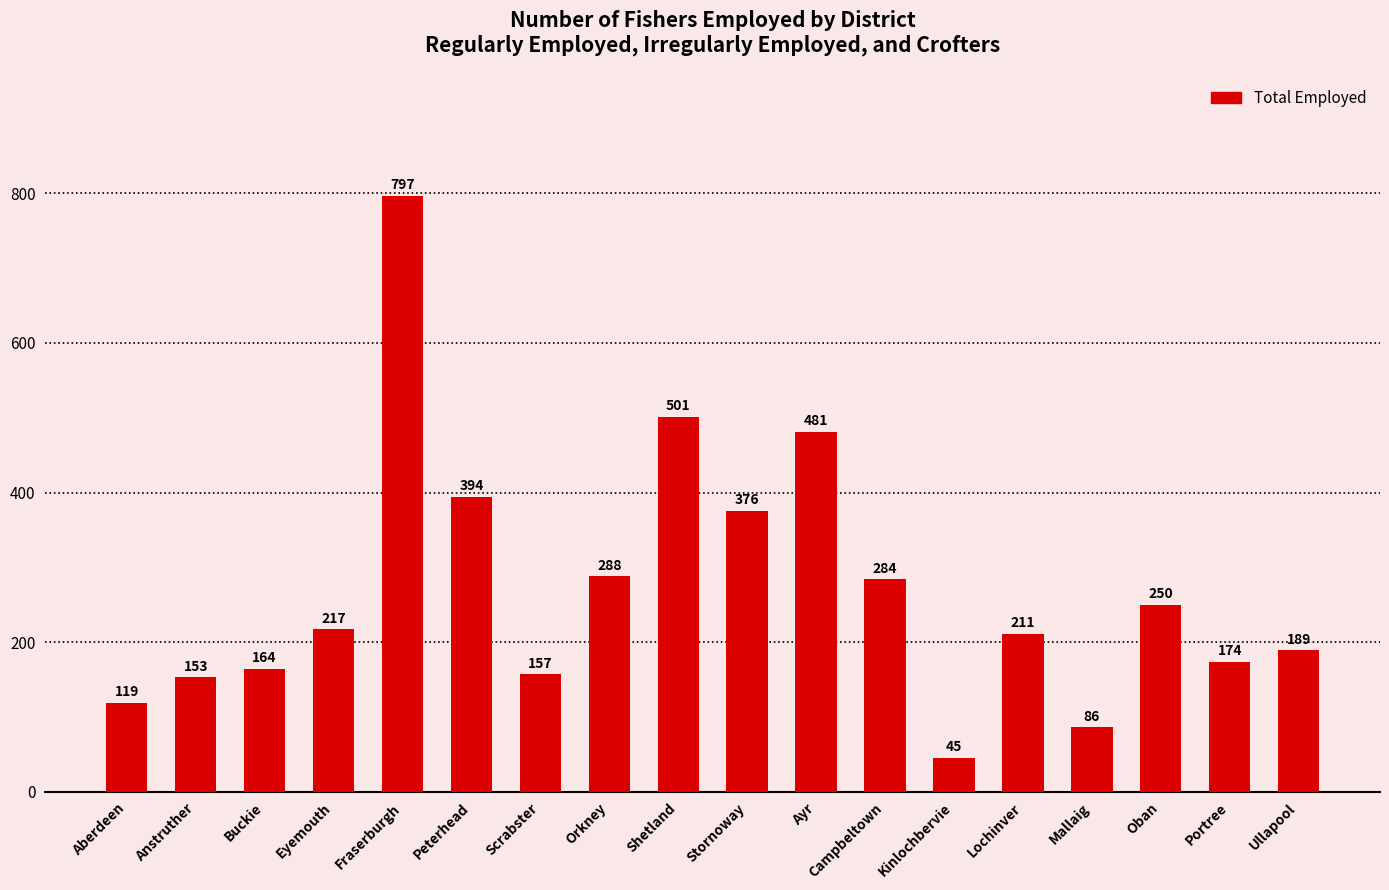

The chart shows a value of 712 at Shetland. True or false?

False